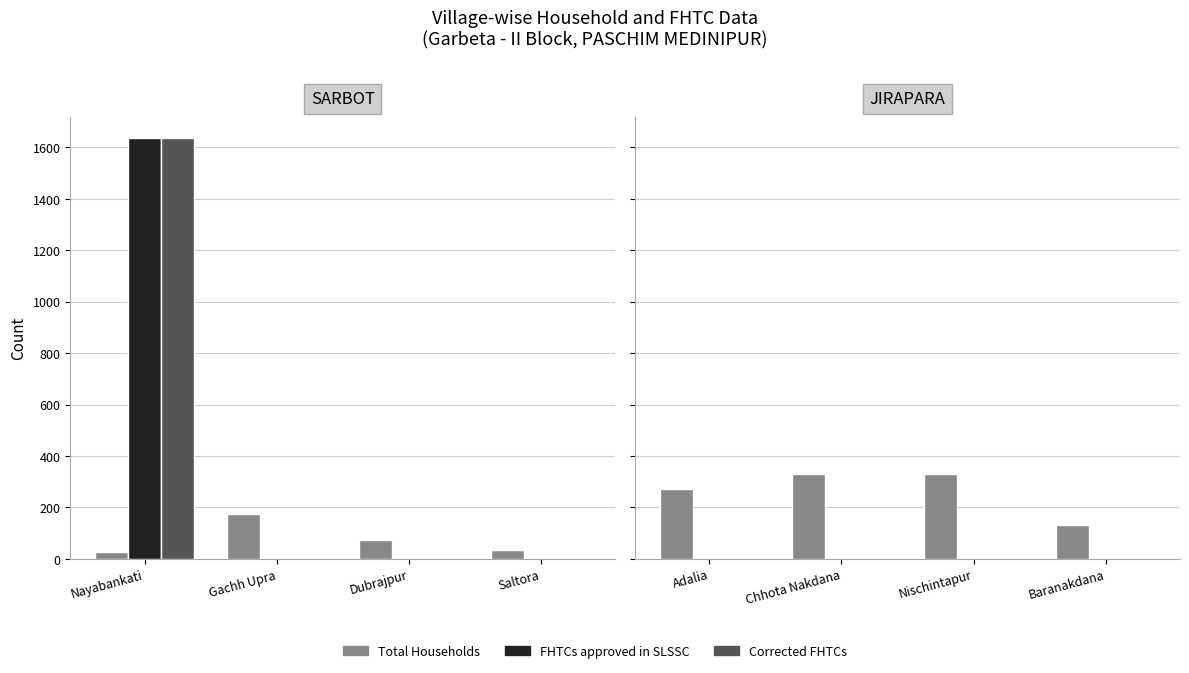

Is it true that Corrected FHTCs equals 0 at Baranakdana?

True